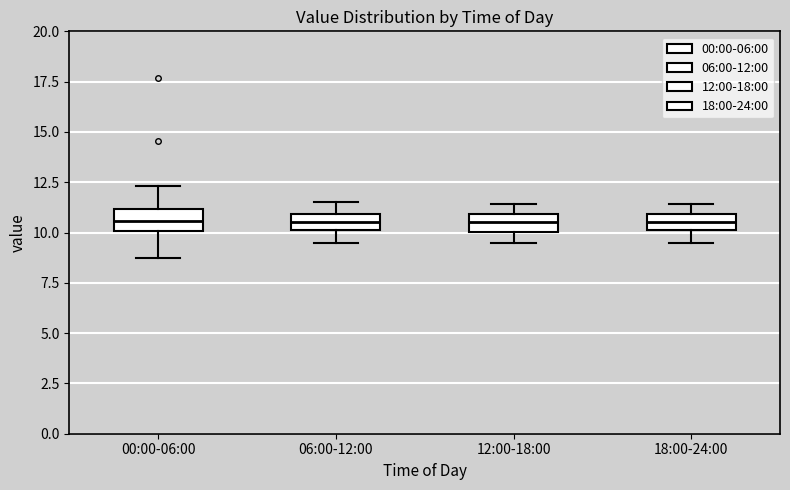

Where is the lower edge of the box for 06:00-12:00 on the y-axis? The values are not printed on the chart, so give them approximately, as read against the axis.

10.0